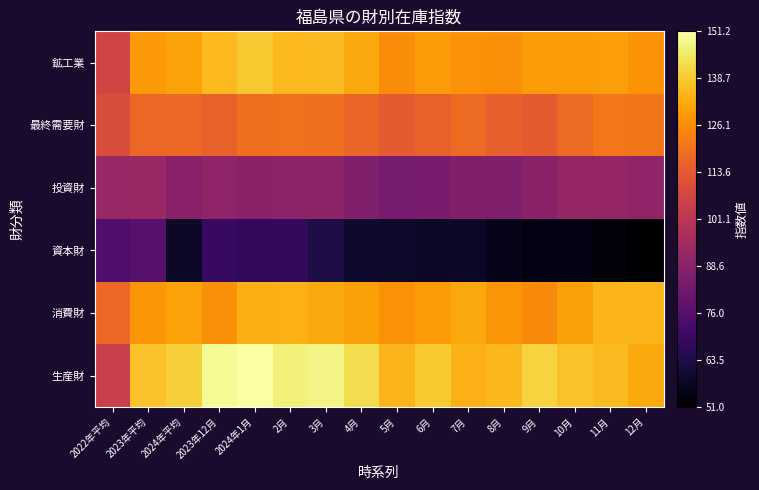

Reading right to left, extract all data points from this chart.

鉱工業: 12月=127.7	11月=129.8	10月=129.2	9月=129.5	8月=126.8	7月=127.2	6月=129.0	5月=126.0	4月=131.7	3月=135.9	2月=135.4	2024年1月=138.0	2023年12月=135.4	2024年平均=130.5	2023年平均=128.8	2022年平均=107.2
最終需要財: 12月=121.0	11月=121.4	10月=118.3	9月=114.1	8月=115.3	7月=118.1	6月=115.6	5月=113.9	4月=116.8	3月=119.2	2月=119.7	2024年1月=119.4	2023年12月=115.6	2024年平均=117.7	2023年平均=117.2	2022年平均=109.8
投資財: 12月=90.2	11月=91.7	10月=91.4	9月=88.6	8月=86.5	7月=86.8	6月=85.0	5月=84.0	4月=86.3	3月=89.9	2月=89.4	2024年1月=89.1	2023年12月=90.4	2024年平均=88.2	2023年平均=92.6	2022年平均=92.1
資本財: 12月=51.0	11月=52.9	10月=54.4	9月=54.5	8月=55.5	7月=57.7	6月=58.2	5月=58.7	4月=59.5	3月=62.8	2月=67.5	2024年1月=67.7	2023年12月=68.9	2024年平均=58.4	2023年平均=76.6	2022年平均=74.6
消費財: 12月=134.7	11月=134.5	10月=130.2	9月=125.4	8月=128.0	7月=132.0	6月=129.1	5月=127.1	4月=130.3	3月=132.1	2月=133.2	2024年1月=132.9	2023年12月=126.8	2024年平均=130.8	2023年平均=128.0	2022年平均=117.6
生産財: 12月=132.4	11月=135.8	10月=137.0	9月=140.4	8月=135.0	7月=133.6	6月=138.6	5月=134.7	4月=142.3	3月=147.8	2月=146.6	2024年1月=151.2	2023年12月=149.5	2024年平均=139.6	2023年平均=137.0	2022年平均=105.4